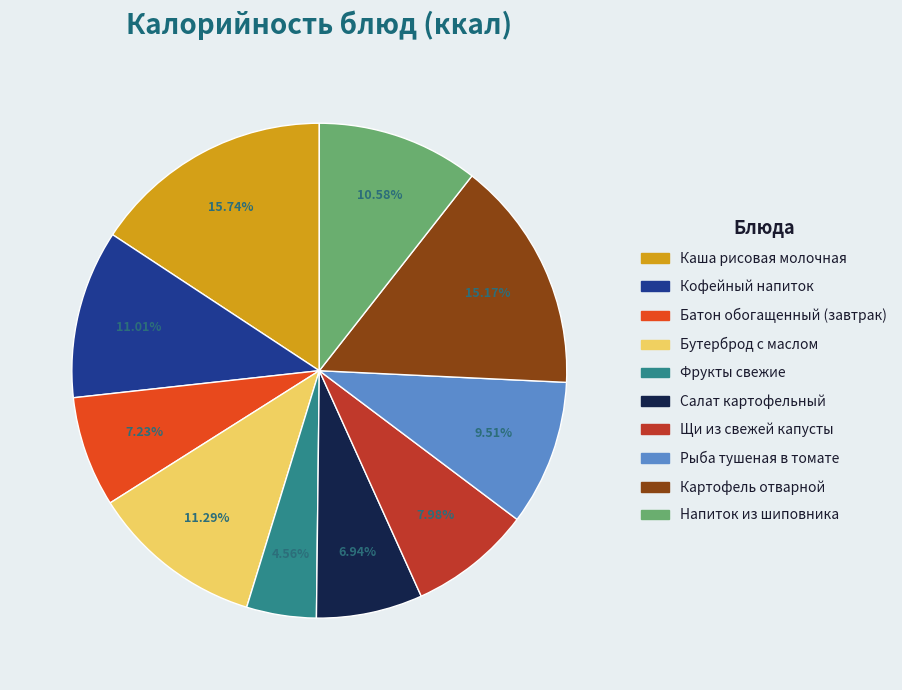

How many slices are in this pie chart?

10